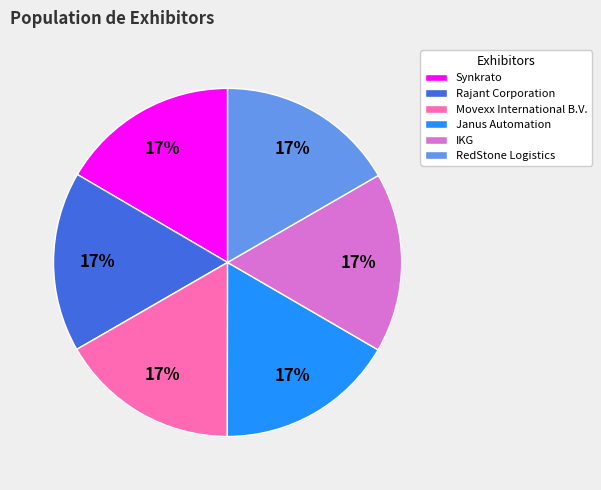

To the nearest percent, what percentage of the pie is IKG?

17%